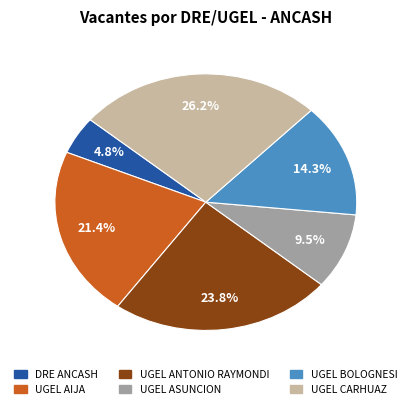

Is it true that UGEL AIJA is 13% of the pie?

False